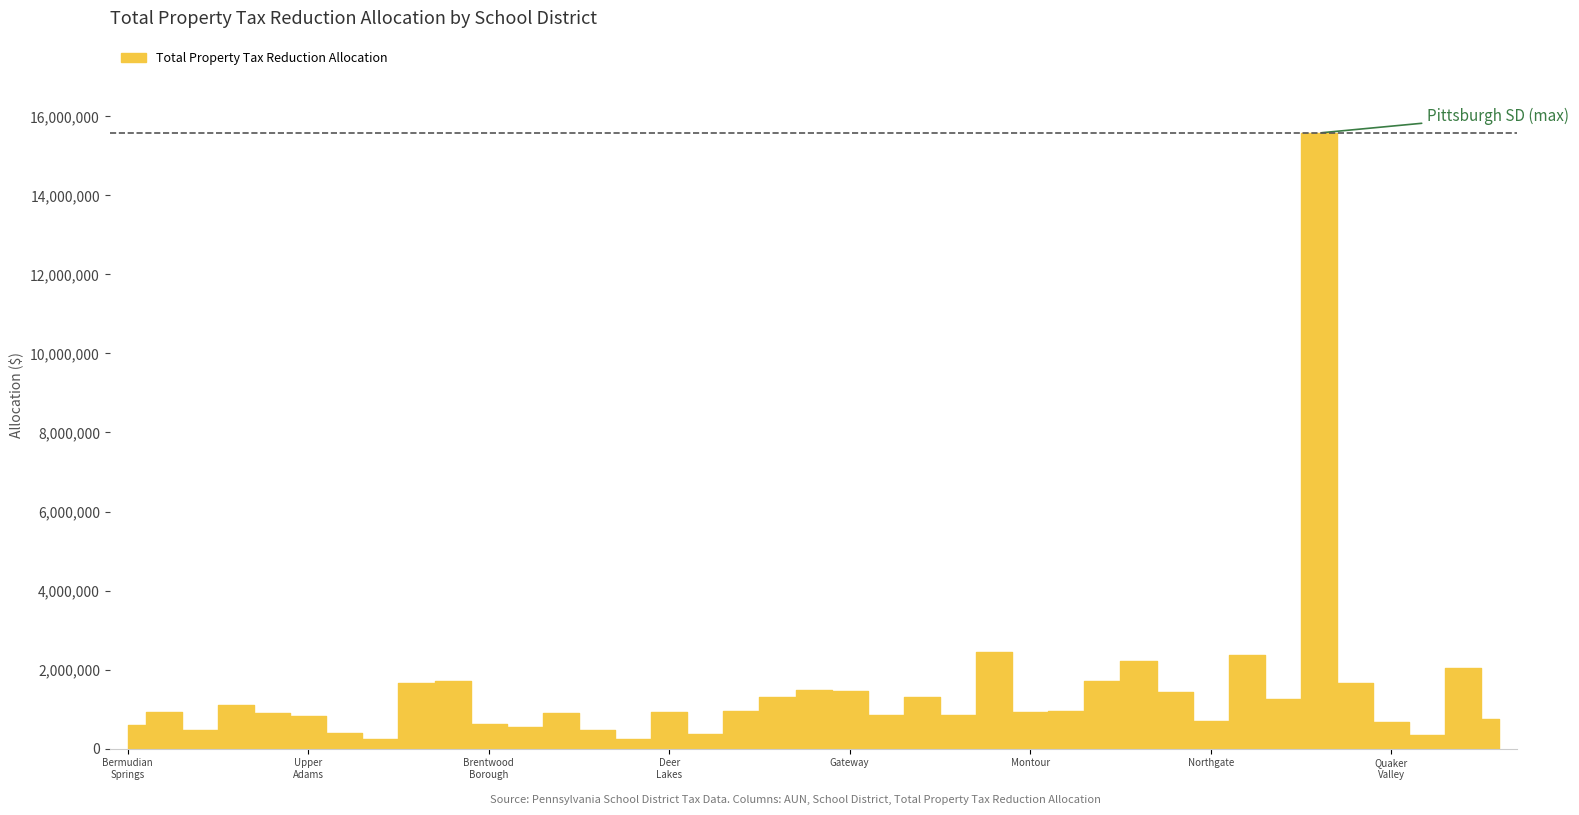

What is the sum of the values at Northgate SD and Keystone Oaks SD?

1546172.9